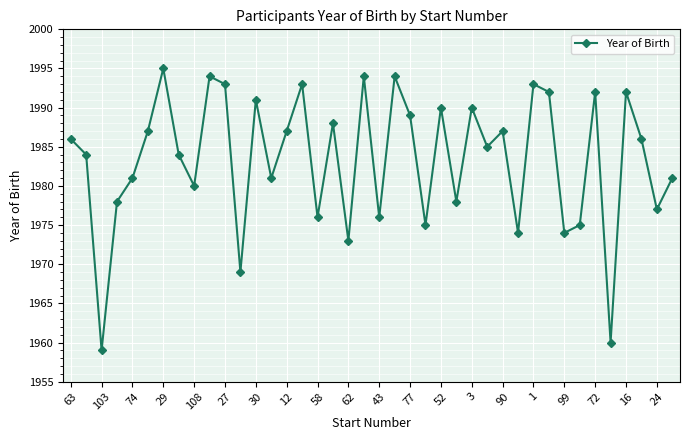

How many interior local valleys (lower than both neighbors) does the data have?

14